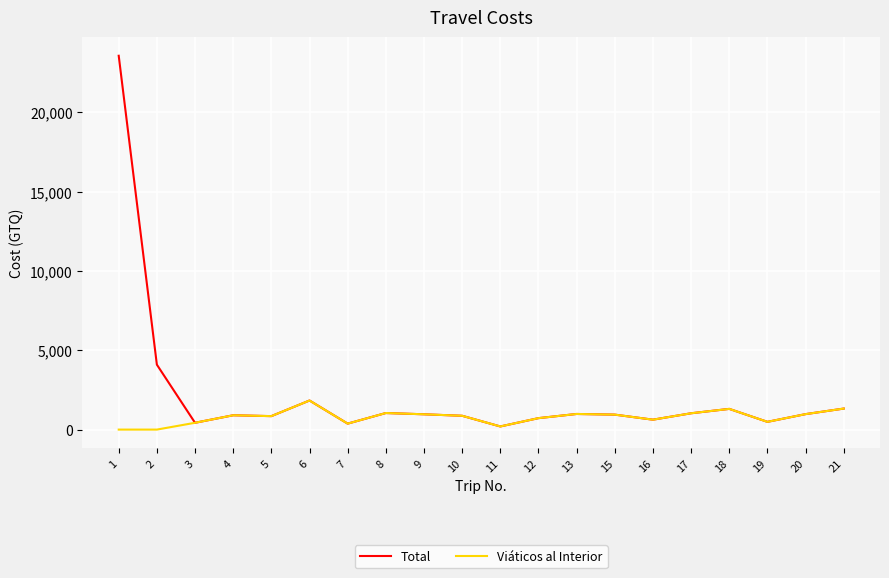

What is the difference between the maximum and minimum values in the Viáticos al Interior series?

1833.0